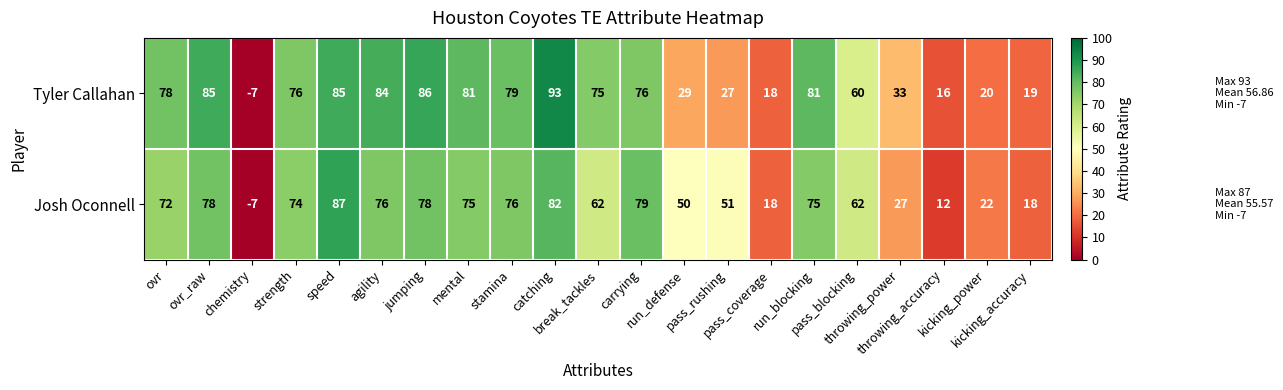

What is the difference between the maximum and minimum values in the Tyler Callahan series?

100